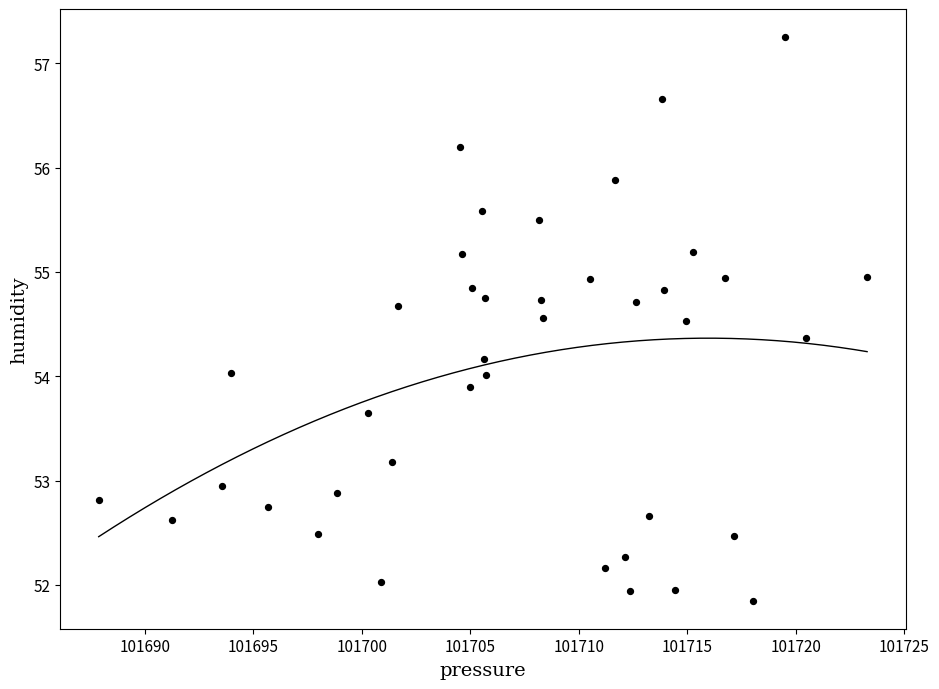

What is the range of X values (max minus min)?

35.4